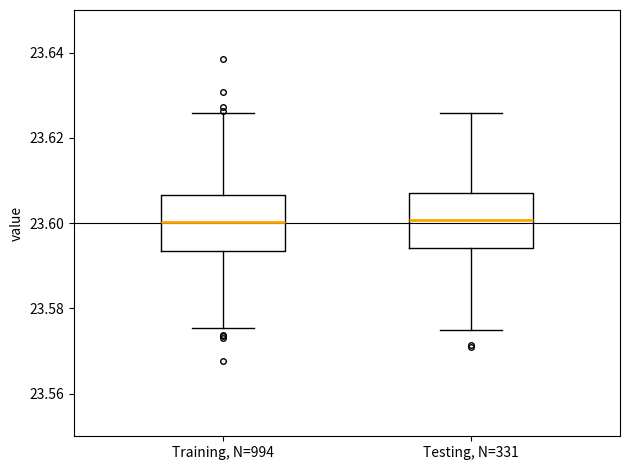

Reading left to right, read every box against the y-axis: the position of its median line, the range the box covers, and the ends of its whiskers. The values are not printed on the chart, so give them approximately, as read against the axis.

Training, N=994: median 23.600, box 23.594 to 23.606, whiskers 23.576 to 23.626
Testing, N=331: median 23.600, box 23.594 to 23.608, whiskers 23.576 to 23.626